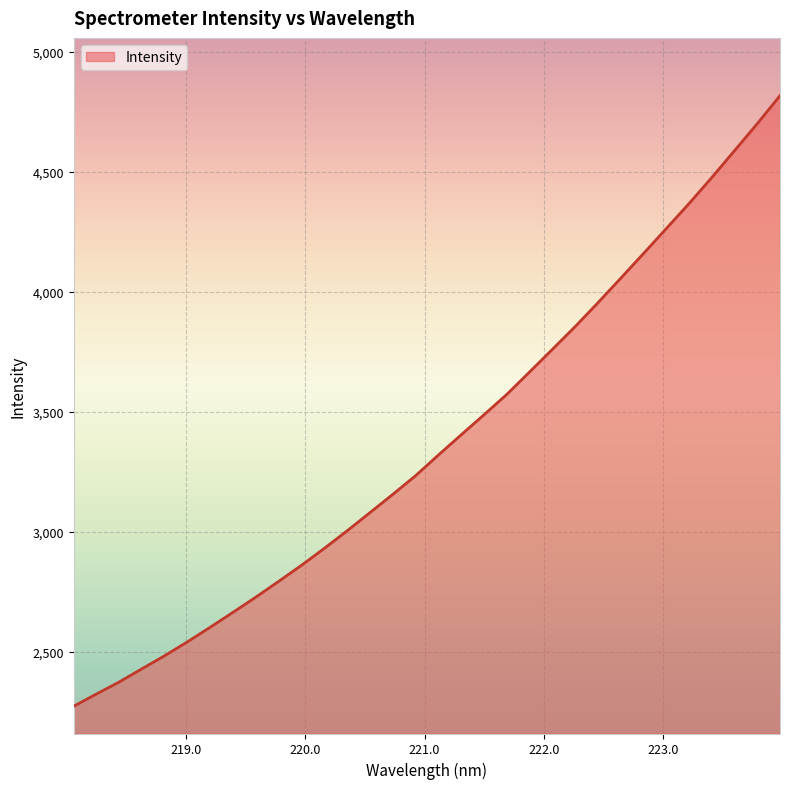

What is the smallest value displayed?

2273.7